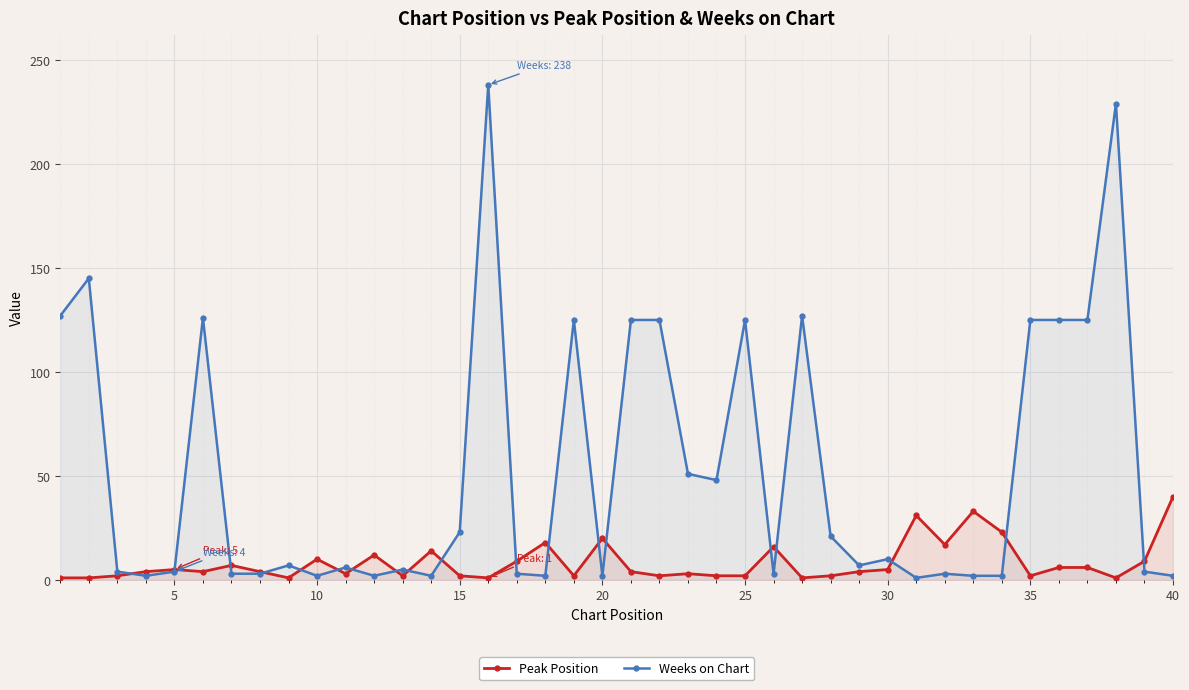

True or false: Weeks on Chart has more than 1 points higher than both neighbors.

True